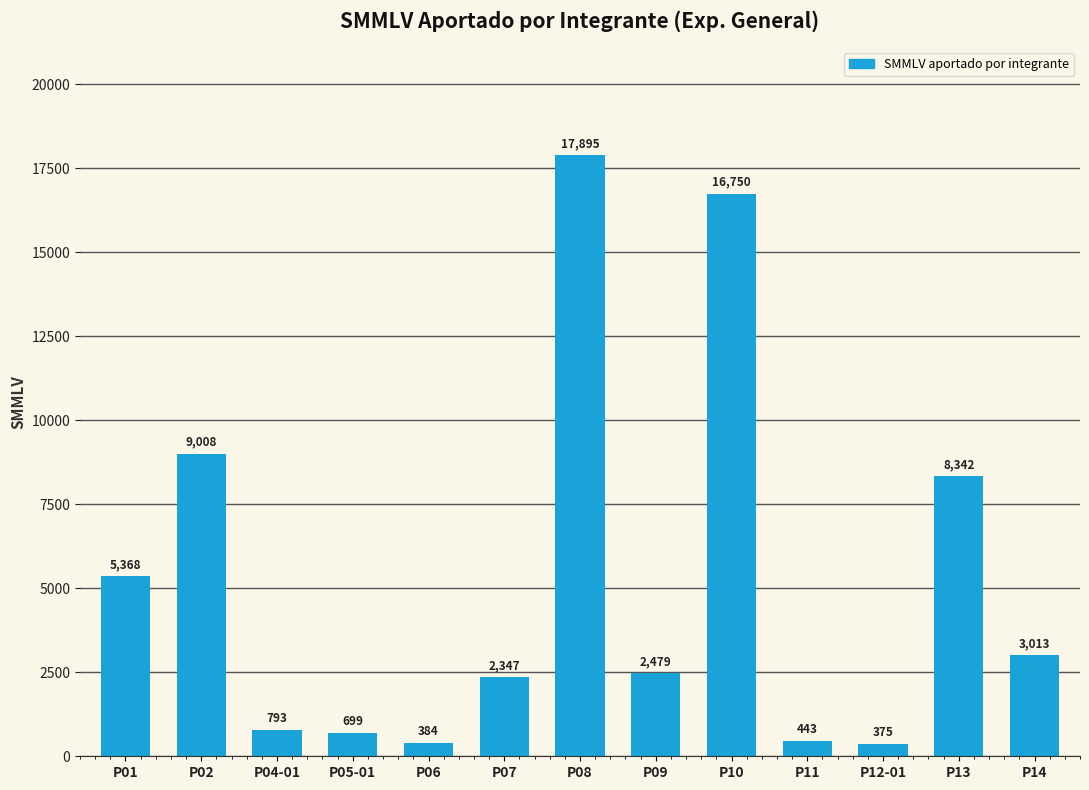

What is the greatest value displayed?

17895.0